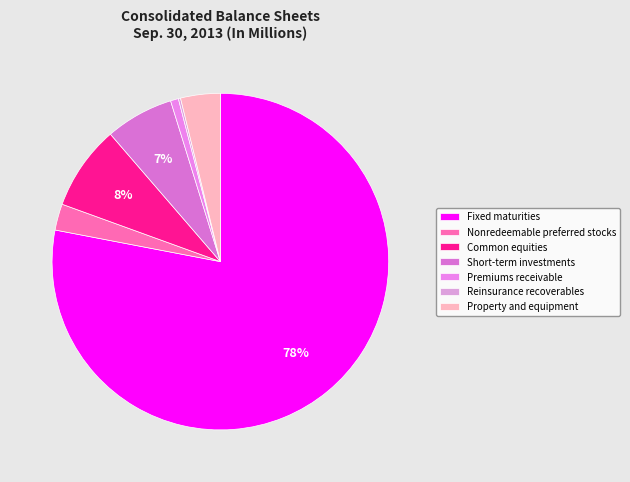

Is Fixed maturities the majority of the pie?

Yes